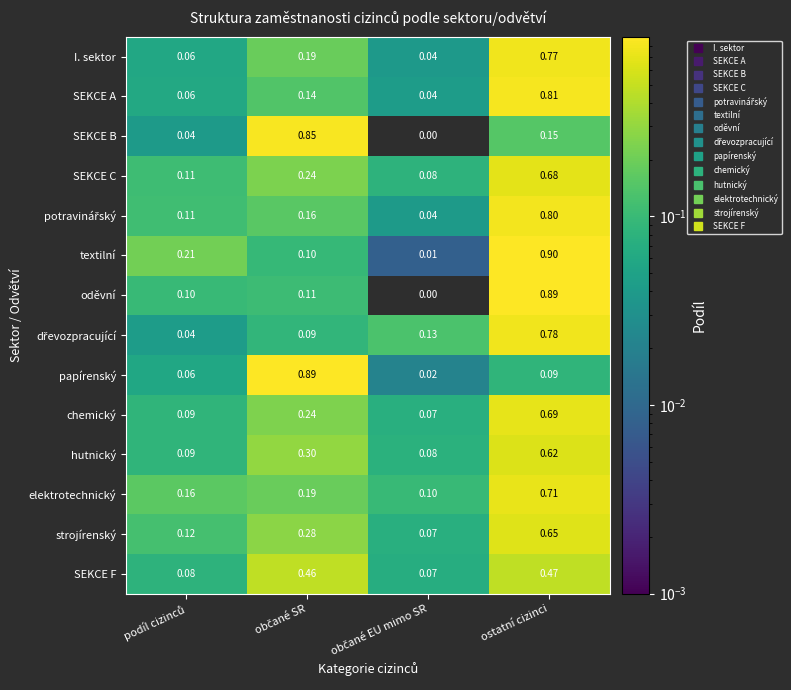

At which category is the sum across all series the highest?

ostatní cizinci